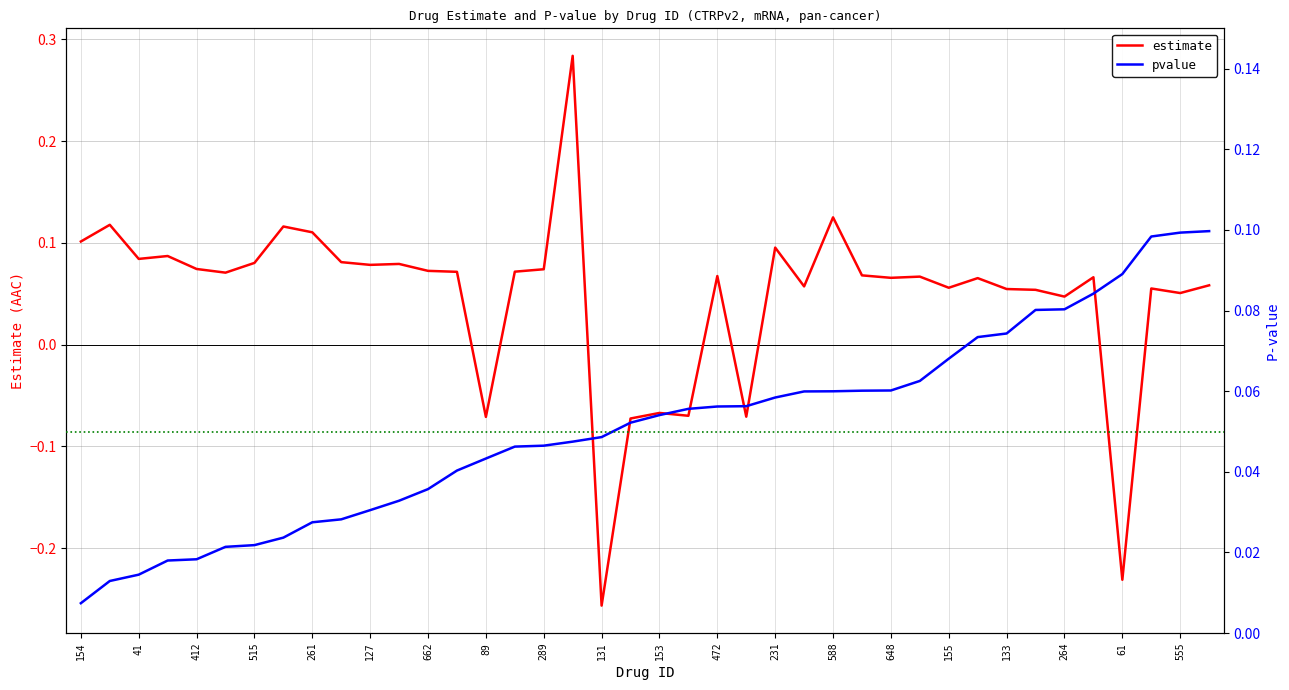

True or false: estimate has a value of 0.1 at 264.

False